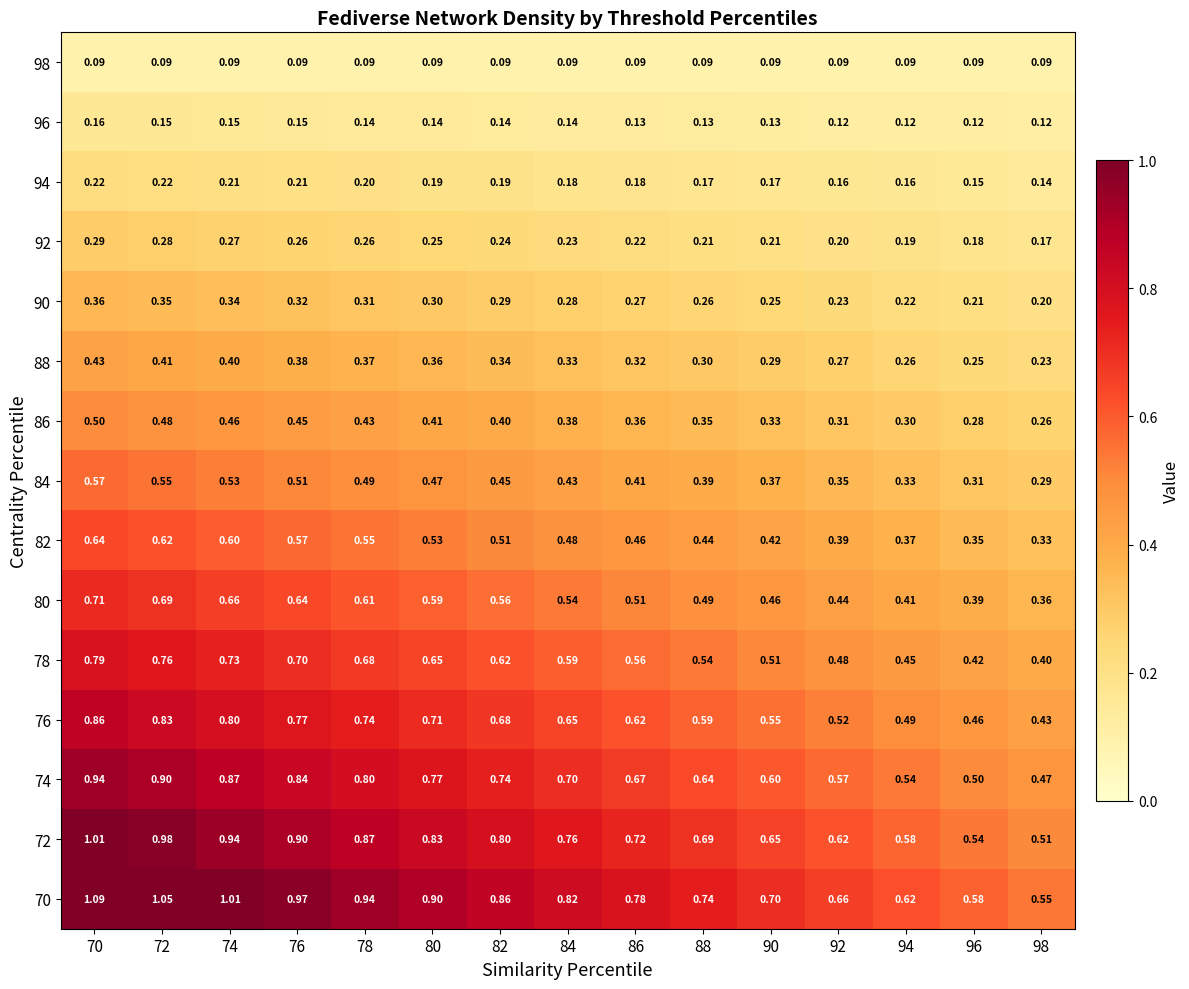

Is the value of 84 at 92 greater than the value of 70 at 98?

No